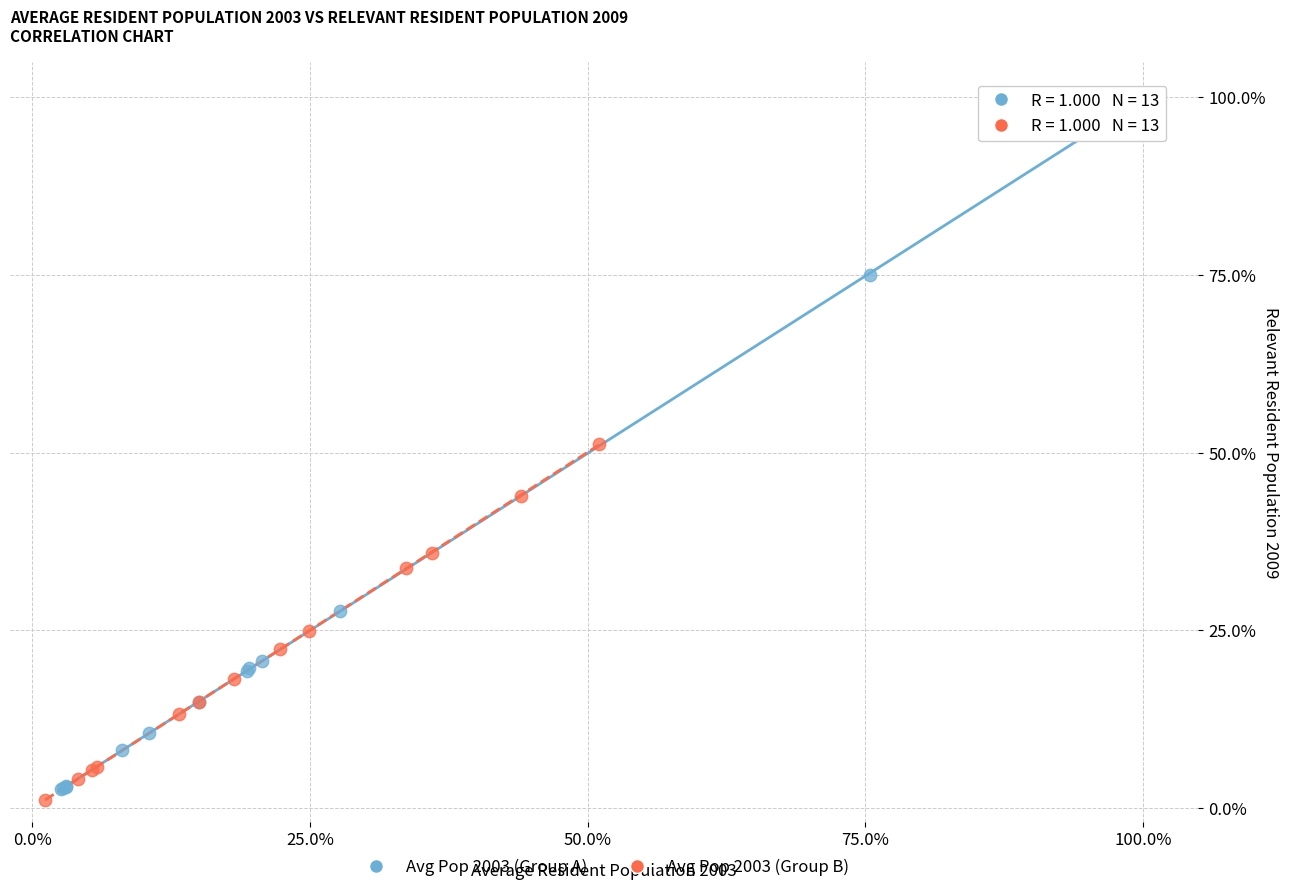

What are all the series names shown in the legend?

Avg Pop 2003 (Group A), Avg Pop 2003 (Group B)